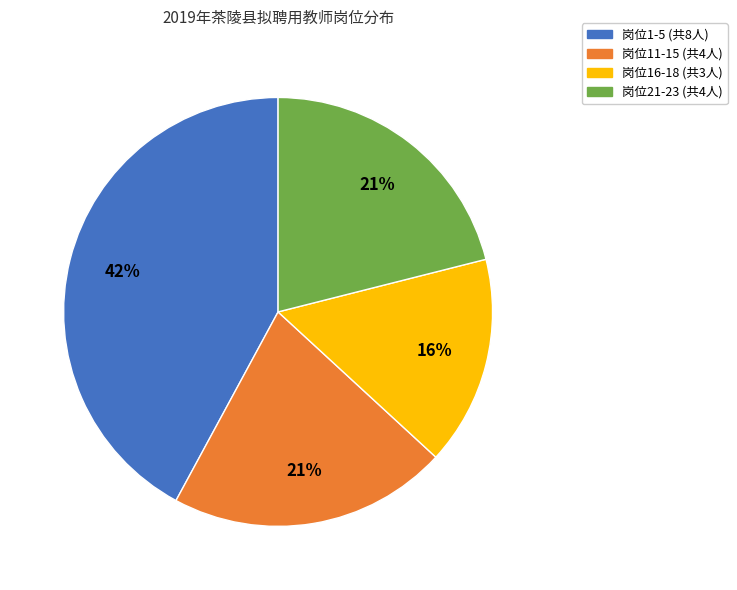

To the nearest percent, what is the difference between the largest and smallest slice percentages?

26%